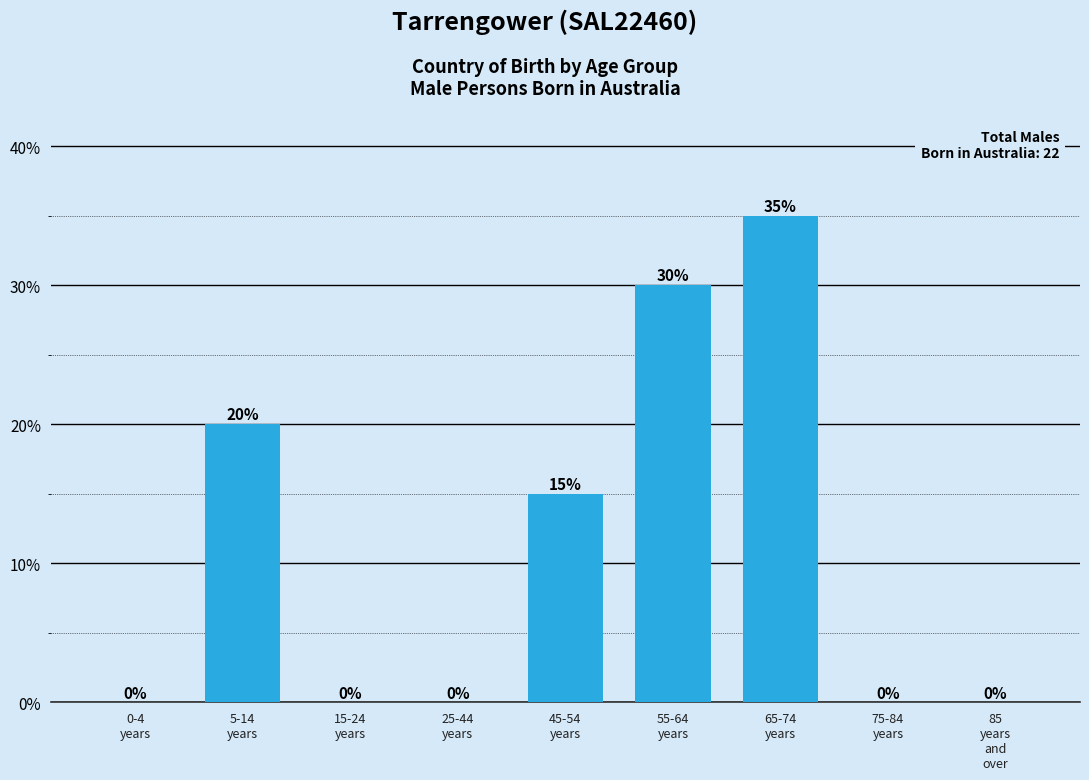

What is the greatest value displayed?

35